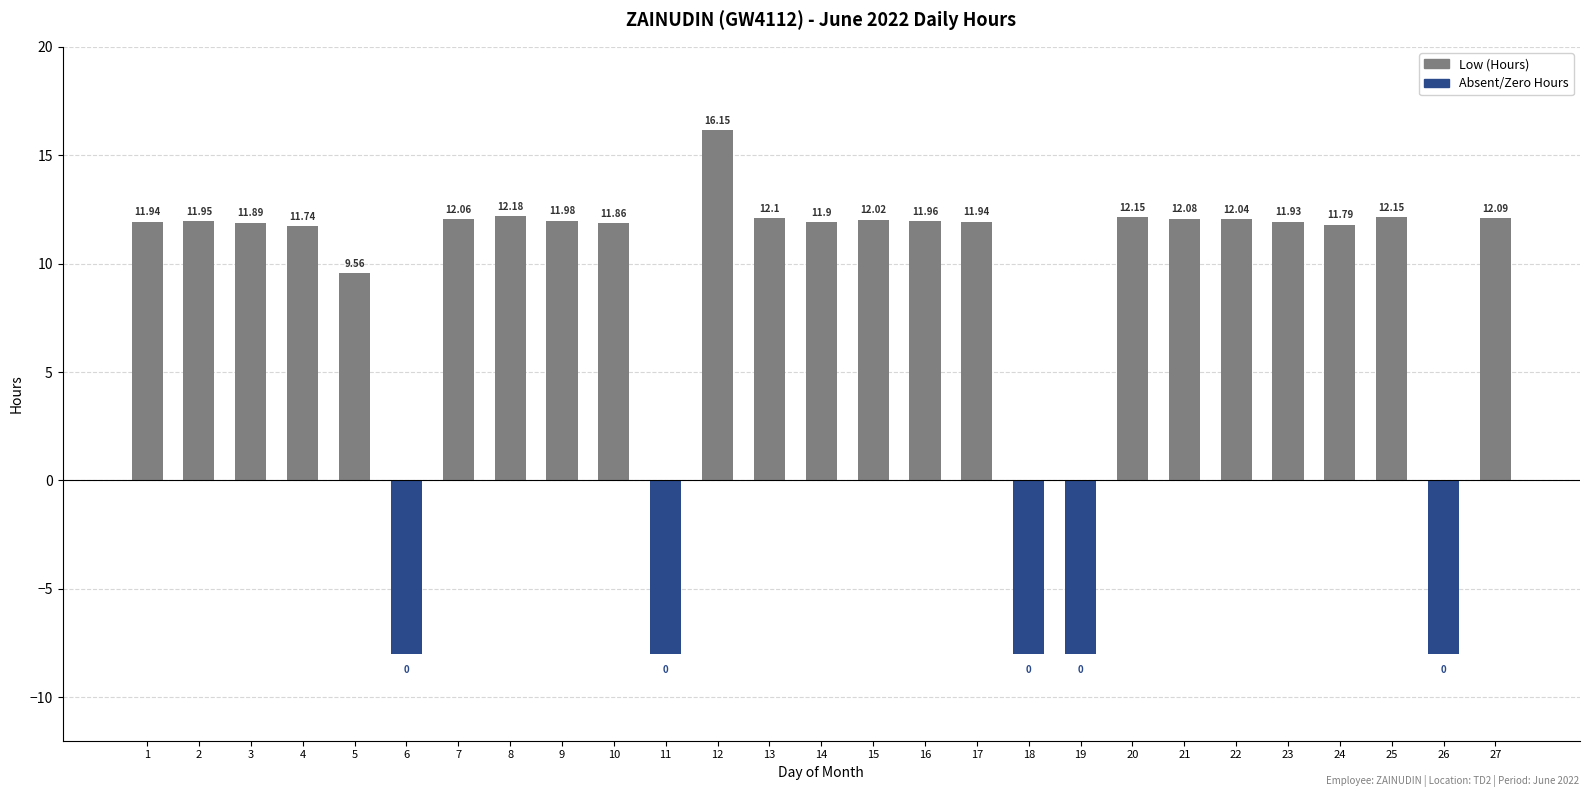

How many data points in Low (Hours) are above 11?

21